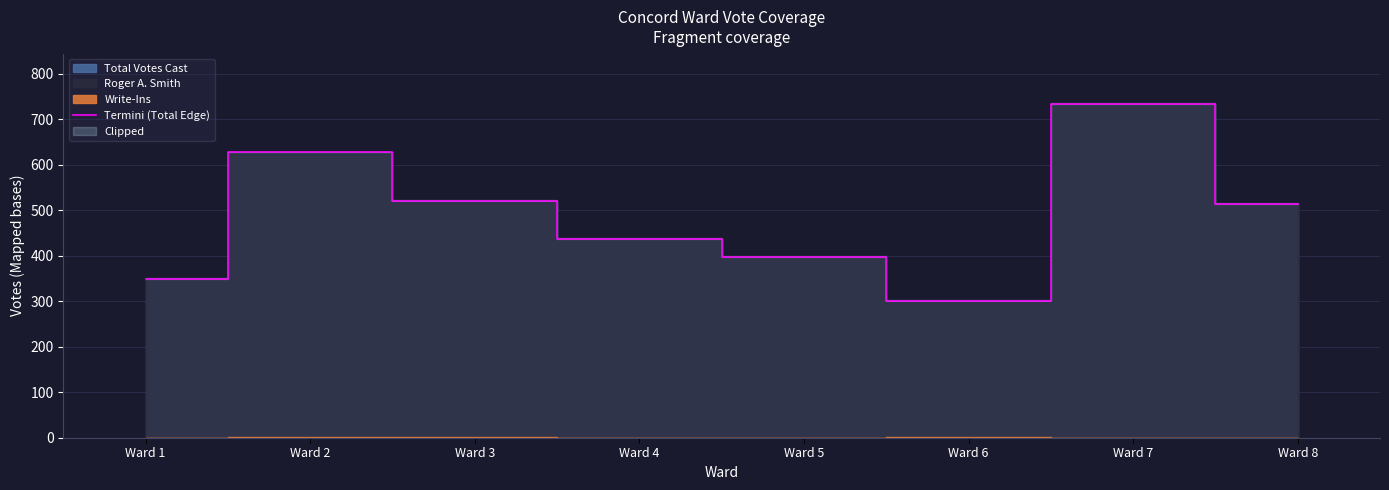

What is the value of the 5th point from the left?

398